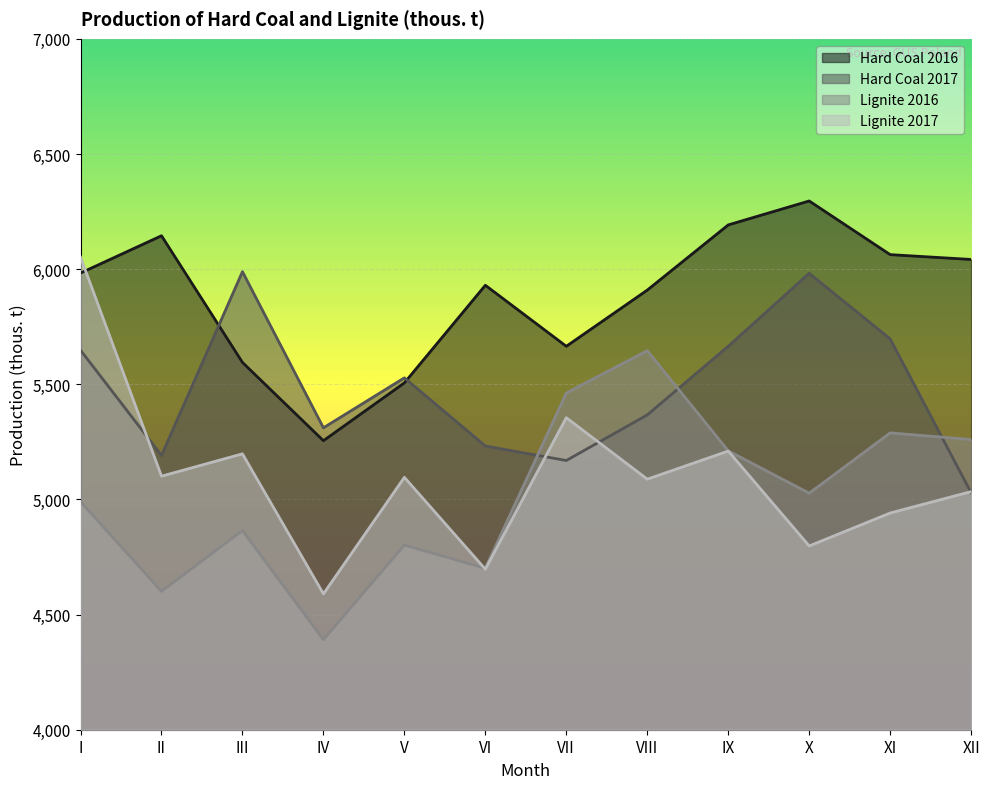

Between which two adjacent categories do Lignite 2017 and Hard Coal 2017 first intersect?

I and II